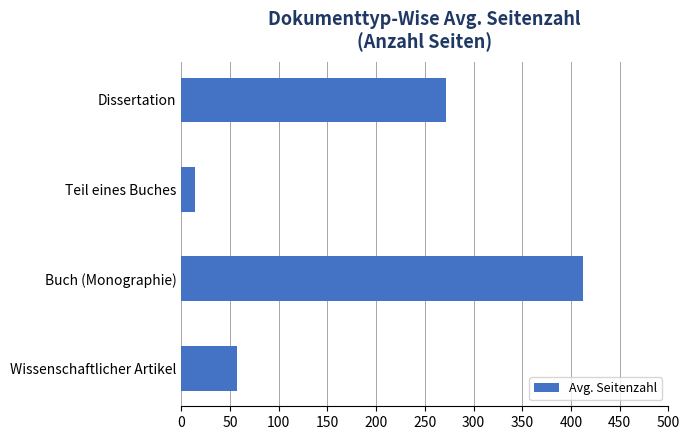

What is the difference between the second highest and second lowest values?

215.0